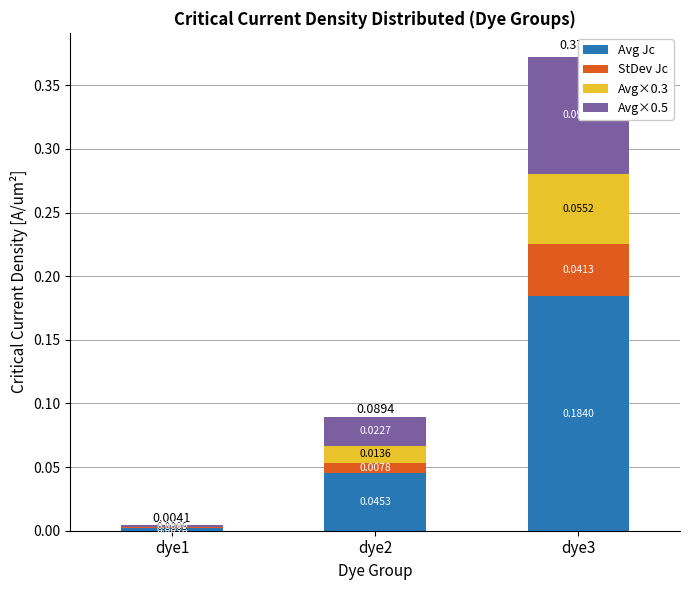

At which label does StDev Jc reach its peak?

dye3